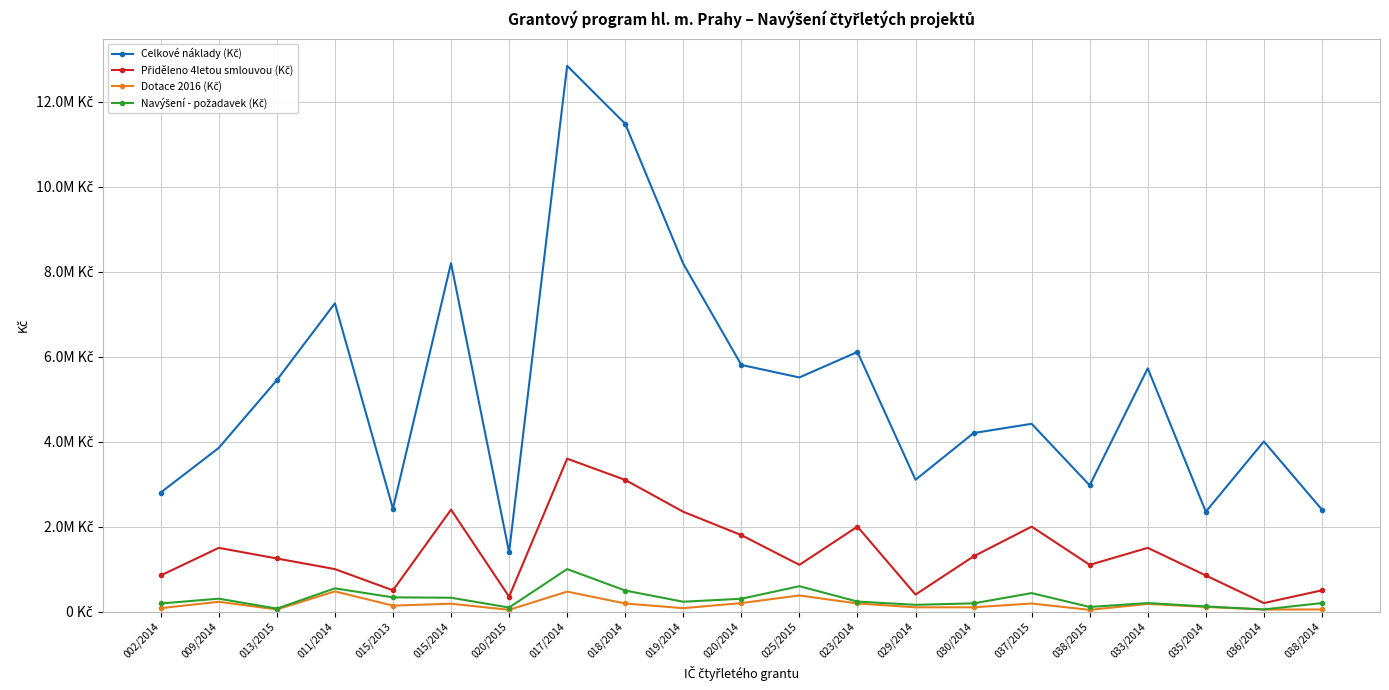

At which category is the sum across all series the highest?

017/2014